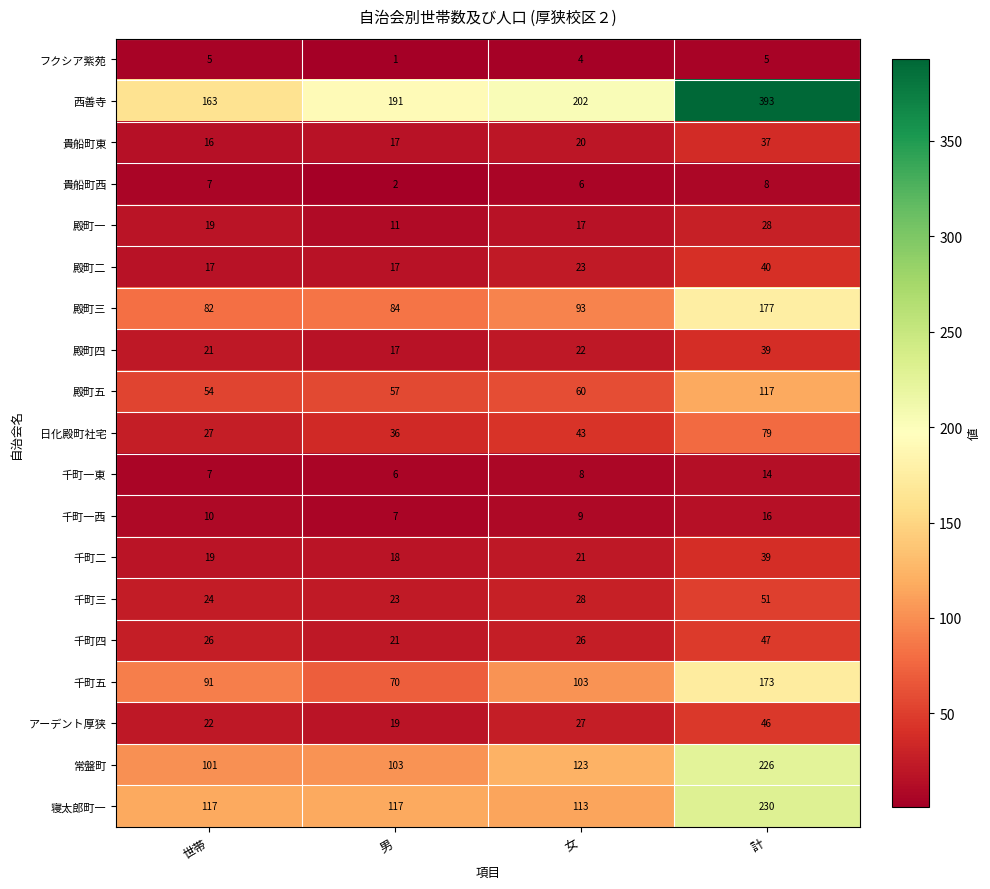

True or false: 貴船町東 has a value of 8 at 計.

False